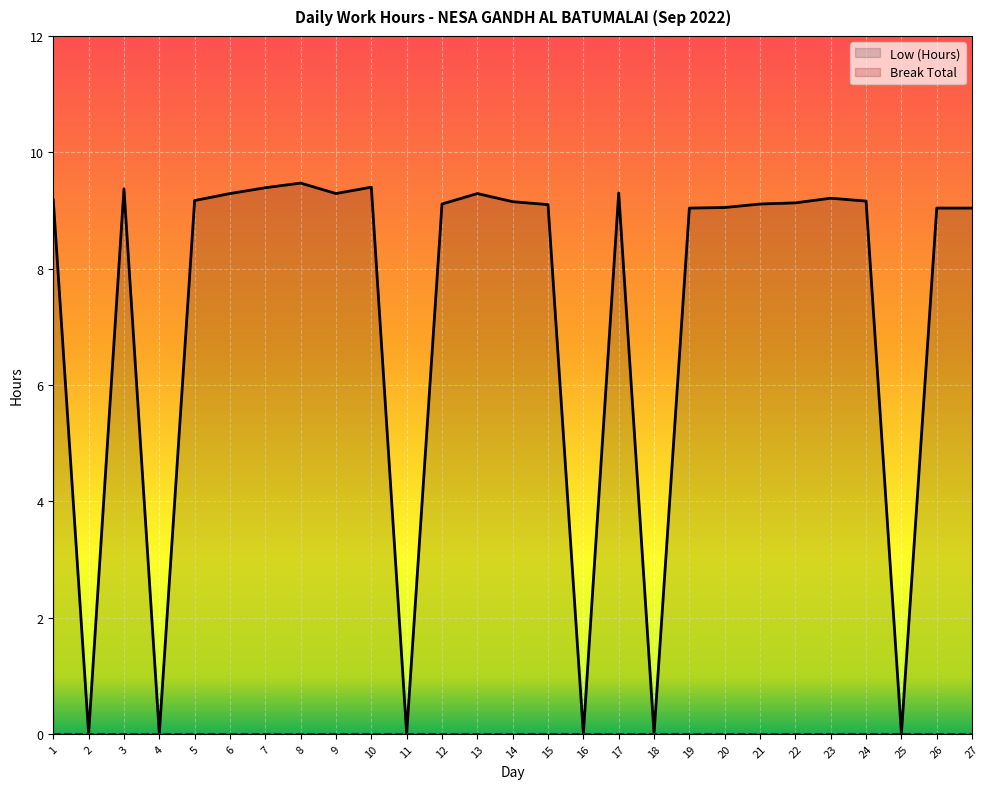

Is it true that the value at 17 is 14.9?

False